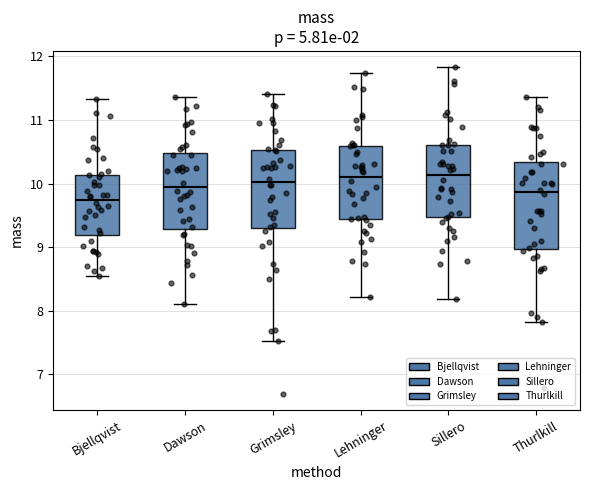

Comparing the boxes themselves (not the whiskers), which one is the tallest?

Thurlkill